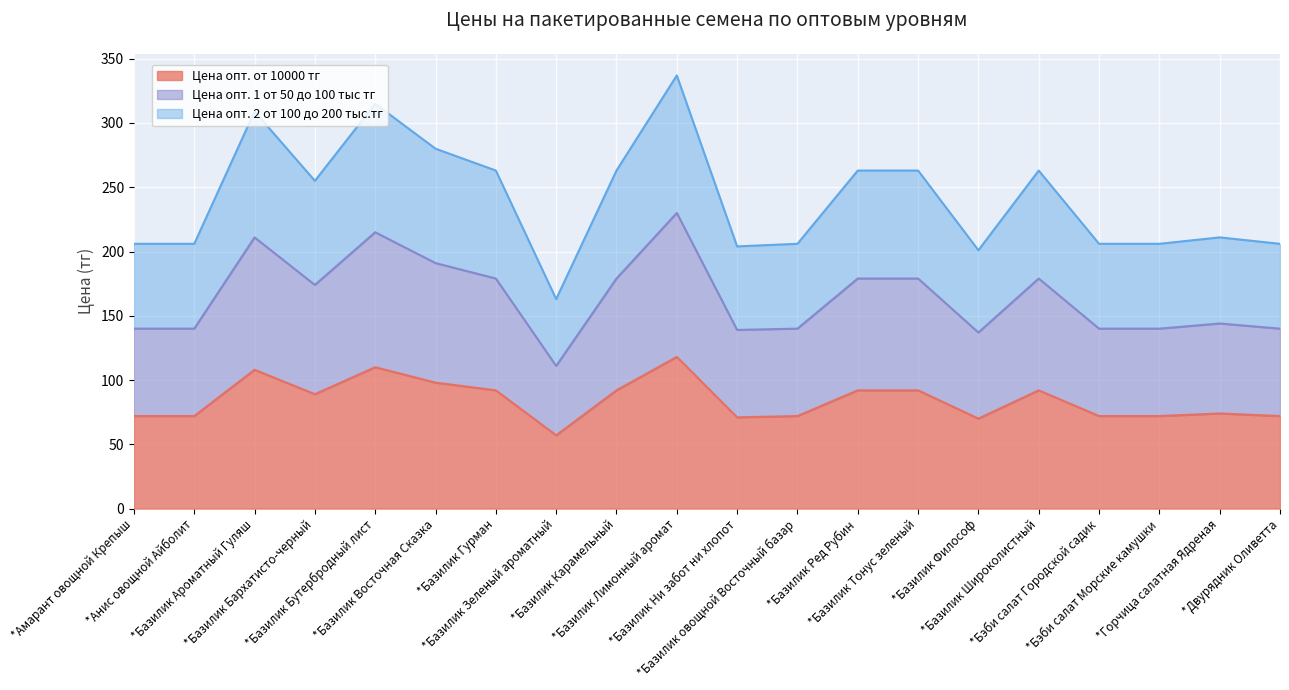

What is the maximum value for Цена опт. 2 от 100 до 200 тыс.тг?

337